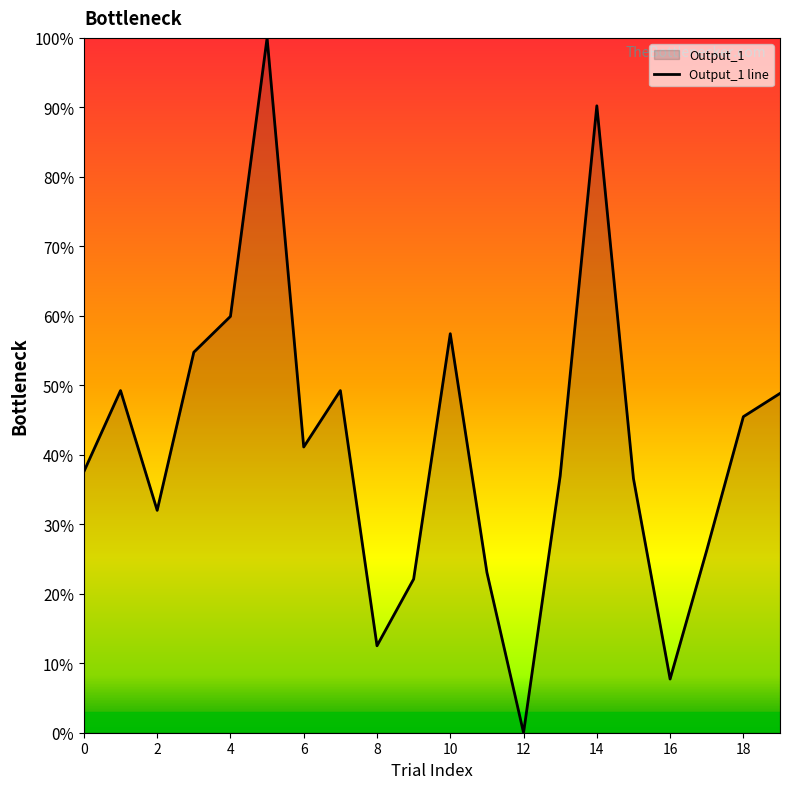

What is the change in value from 8 to 14?

+77.7